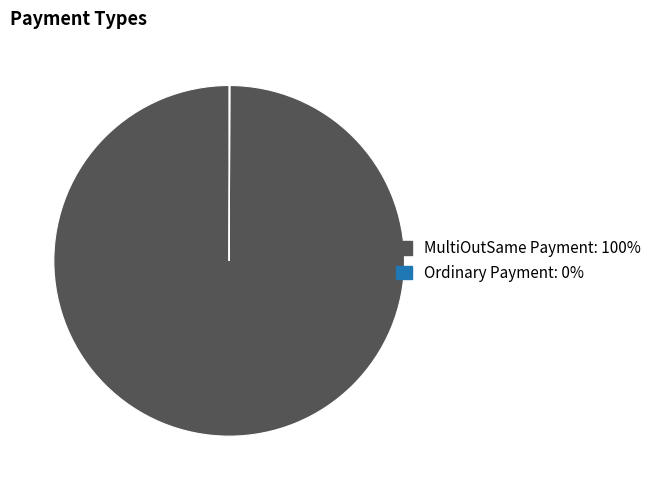

Which category has the biggest portion of the pie?

MultiOutSame Payment